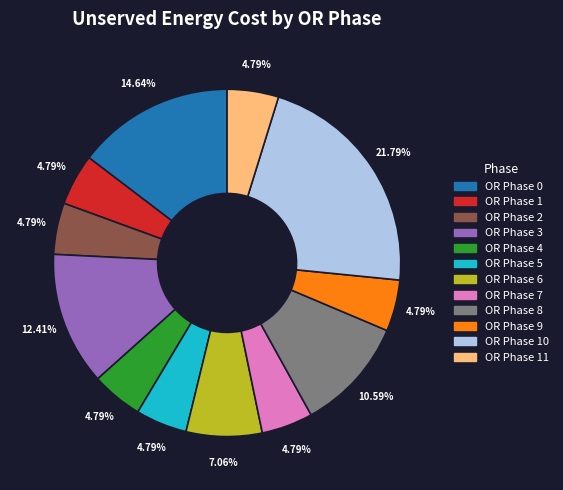

Does any single category account for the majority?

No